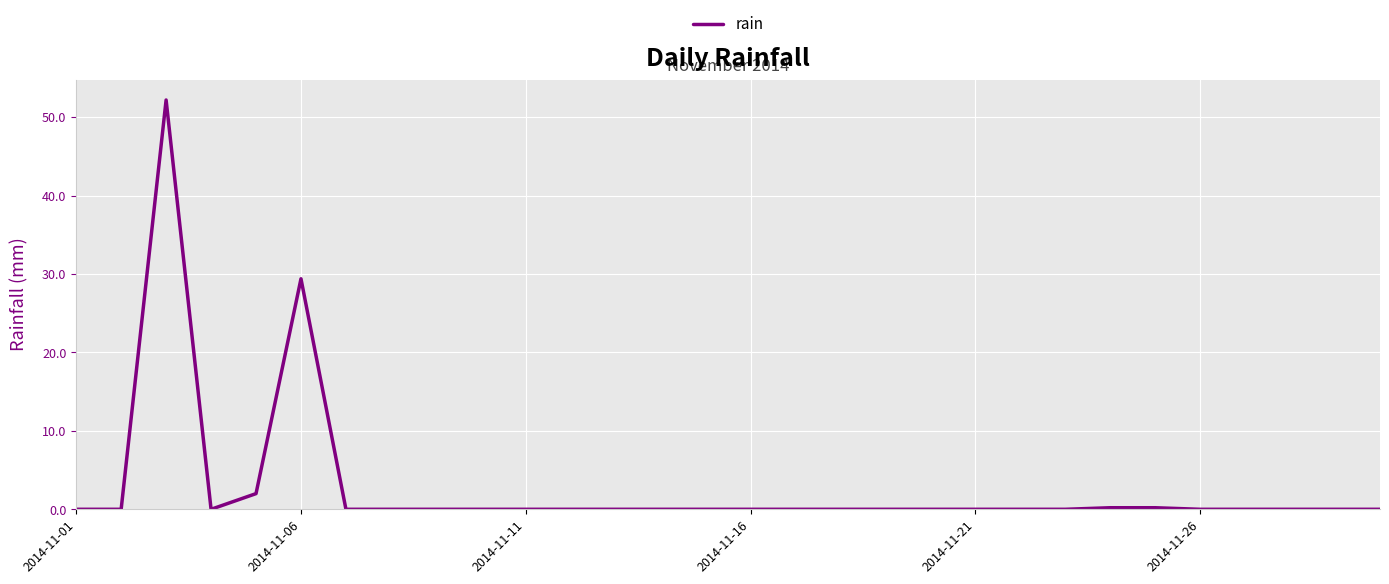

What is the average value?

2.8